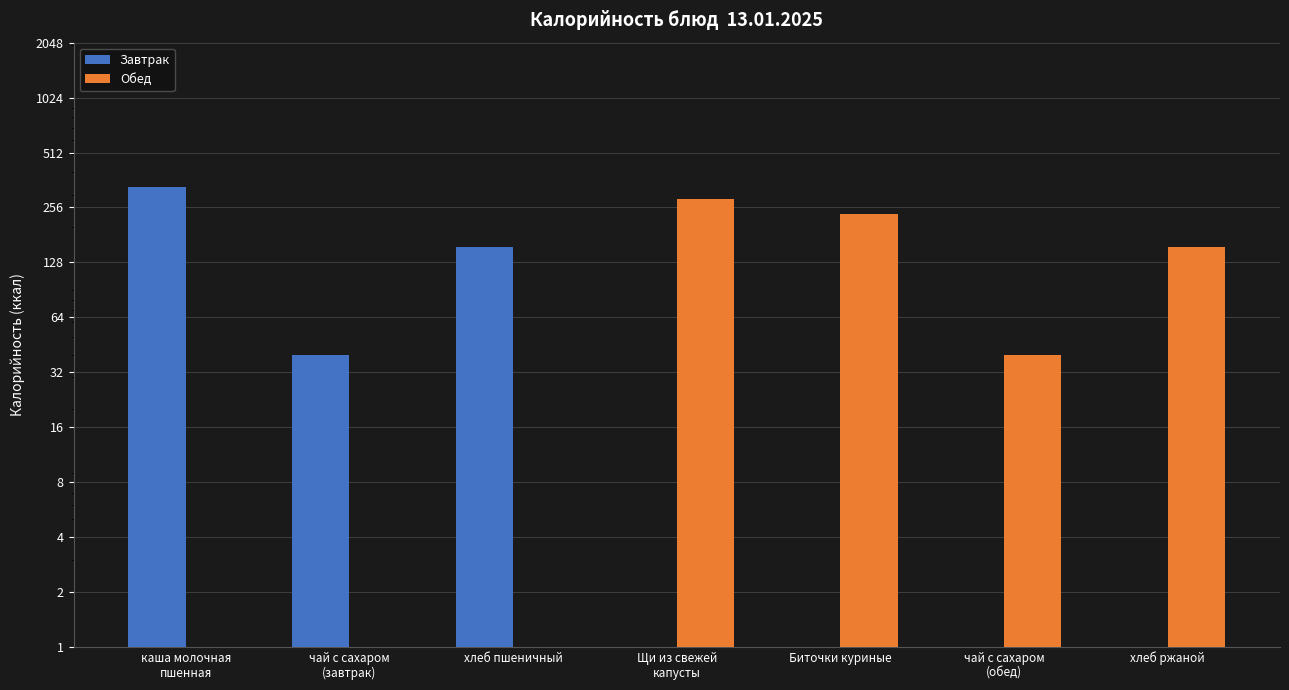

Reading left to right, what are all the values shown in this chart?

Завтрак: каша молочная
пшенная=330.0	чай с сахаром
(завтрак)=40.0	хлеб пшеничный=155.8	Щи из свежей
капусты=0.0	Биточки куриные=0.0	чай с сахаром
(обед)=0.0	хлеб ржаной=0.0
Обед: каша молочная
пшенная=0.0	чай с сахаром
(завтрак)=0.0	хлеб пшеничный=0.0	Щи из свежей
капусты=284.0	Биточки куриные=236.8	чай с сахаром
(обед)=40.0	хлеб ржаной=155.8